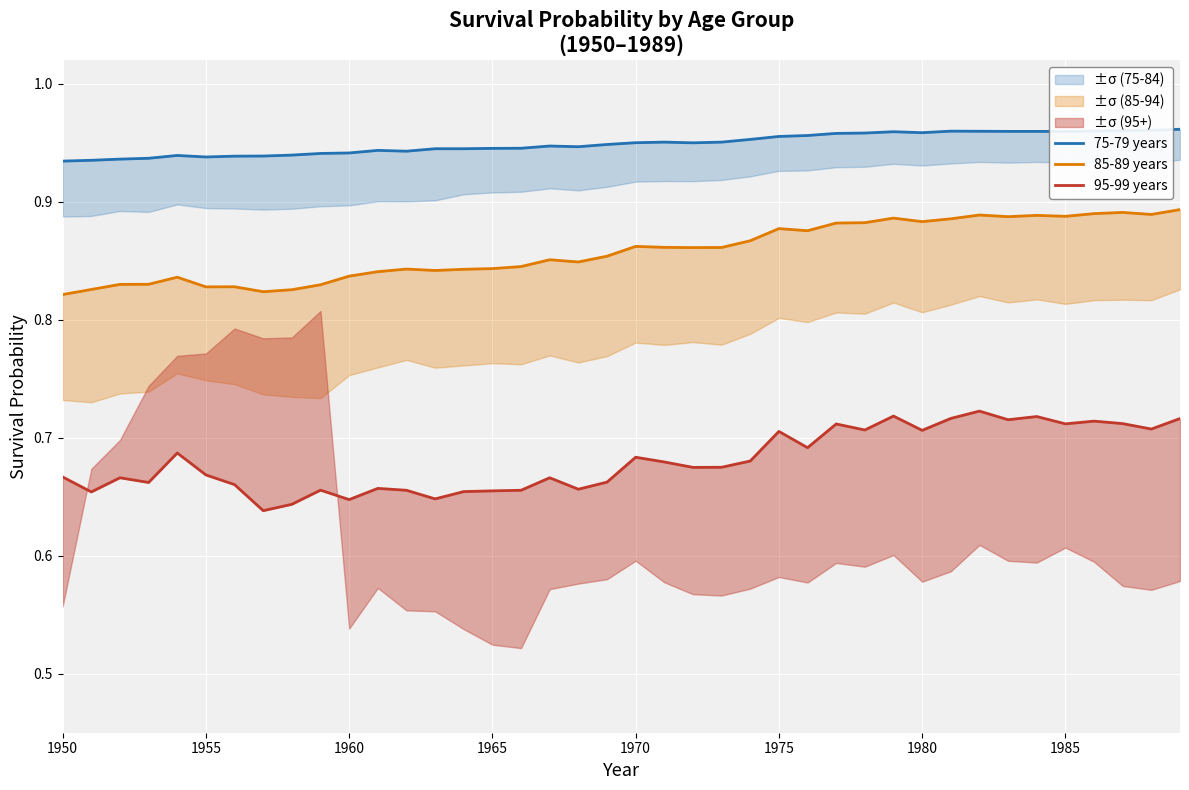

The 85-89 years series shows 0.5 at 1970. True or false?

False